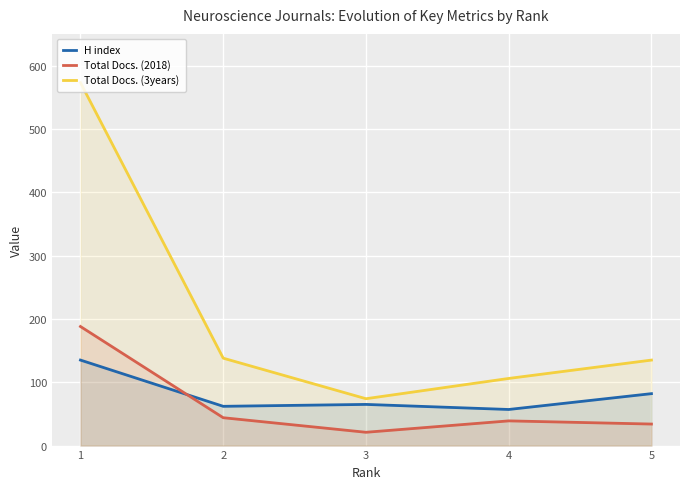

List the labels in order of H index value, largest first.

1, 5, 3, 2, 4